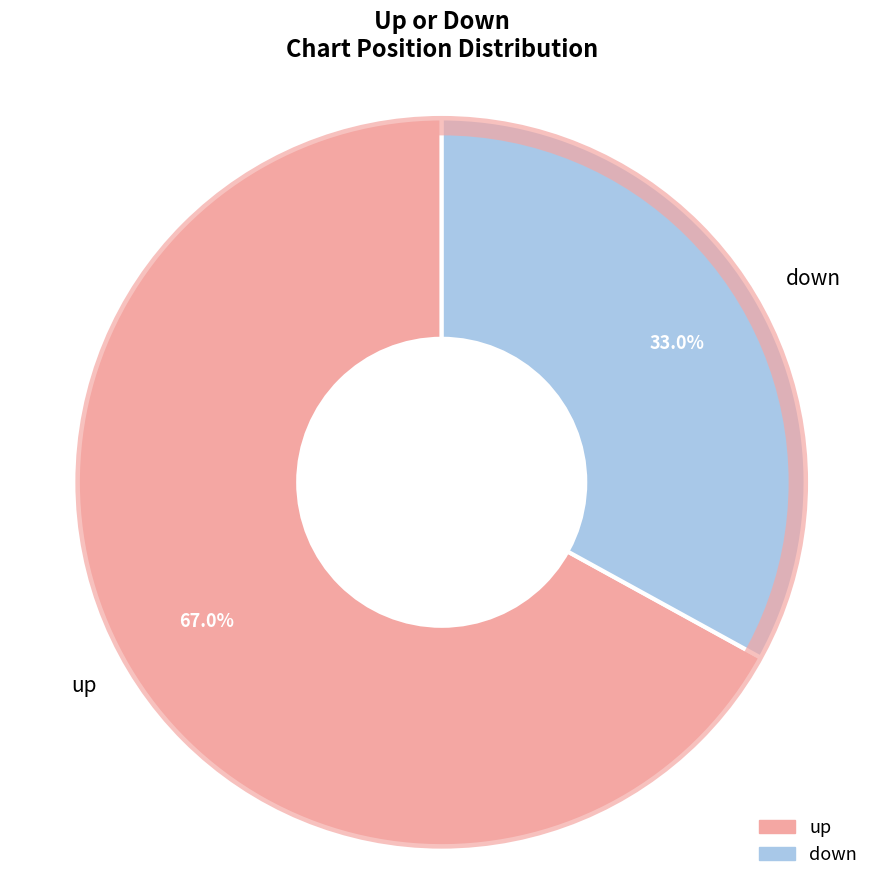

Combined, what portion of the pie is up and down?

100.0%